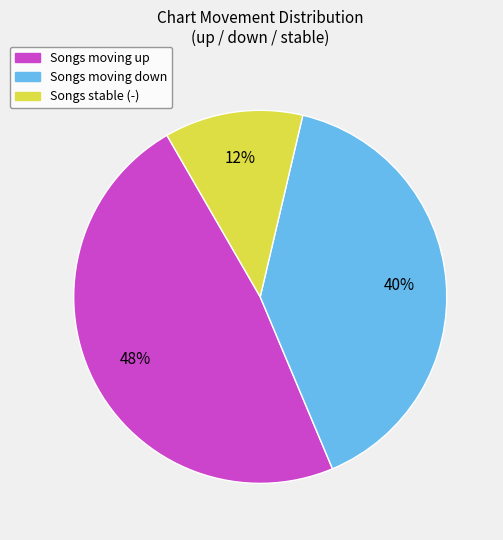

Does any single category account for the majority?

No